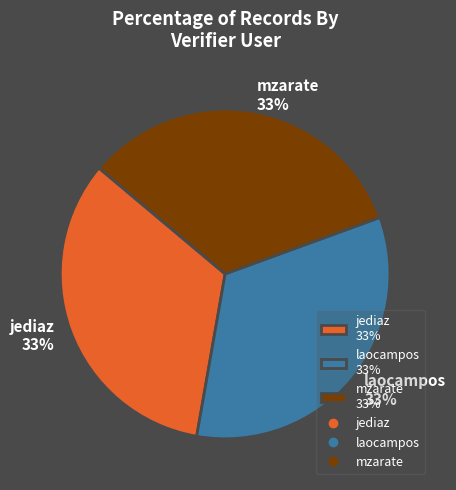

To the nearest percent, what portion does laocampos represent?

33%